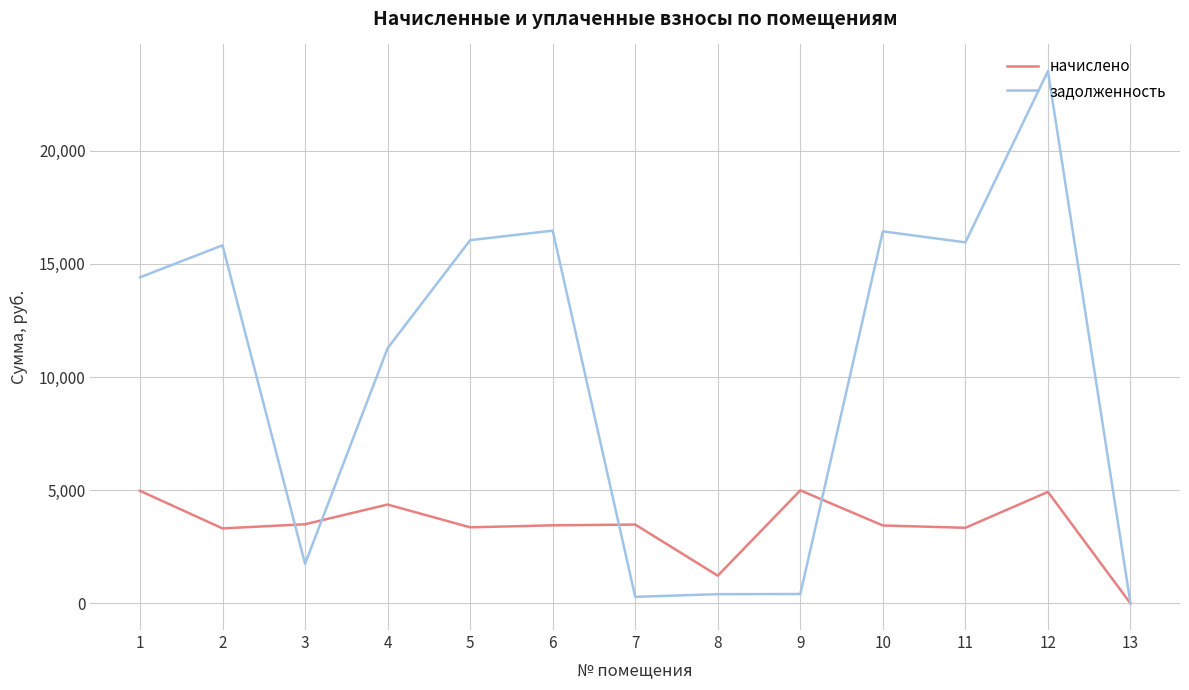

How many categories are shown in the chart?

13